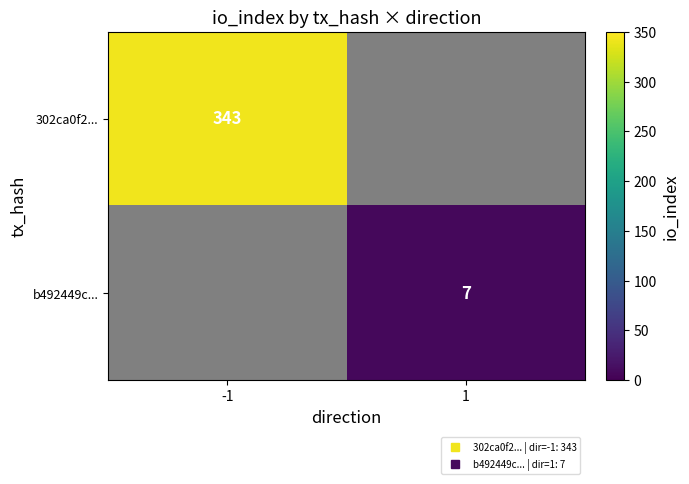

How many values in b492449c... are above zero?

1